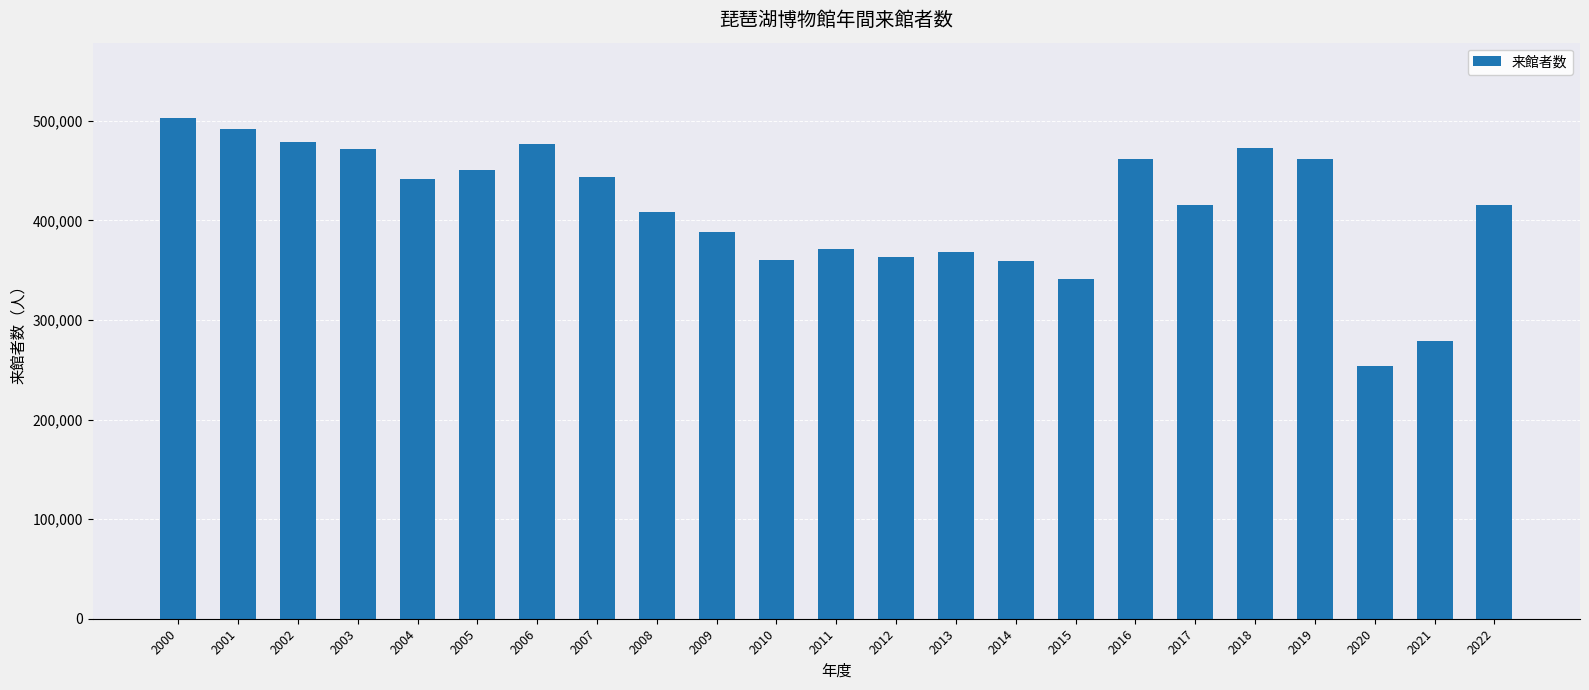

What is the average value?

412205